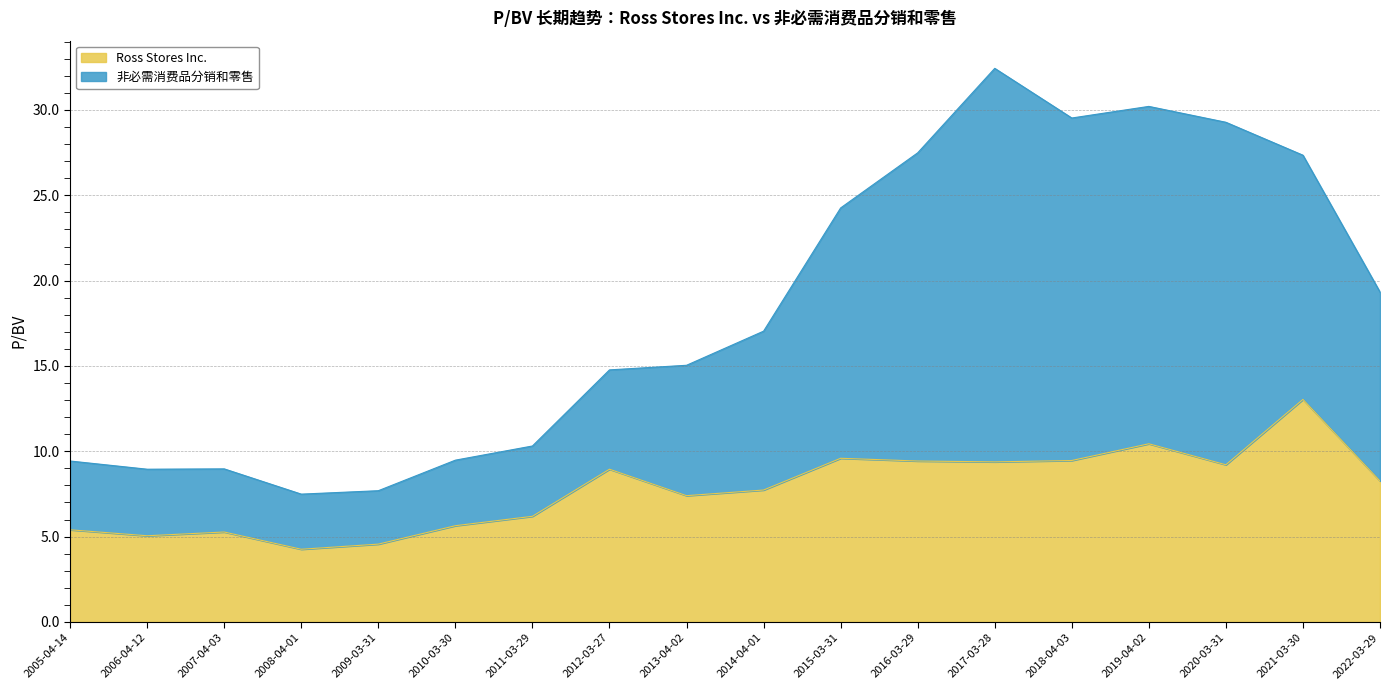

True or false: 非必需消费品分销和零售 and Ross Stores Inc. cross at least once.

False